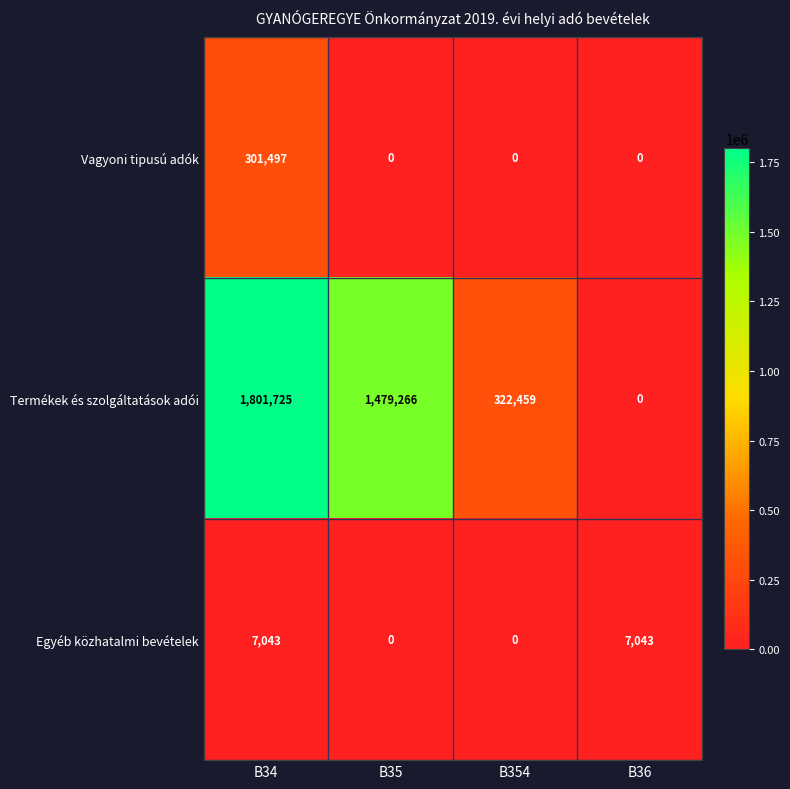

What is the sum of all Egyéb közhatalmi bevételek values?

14086